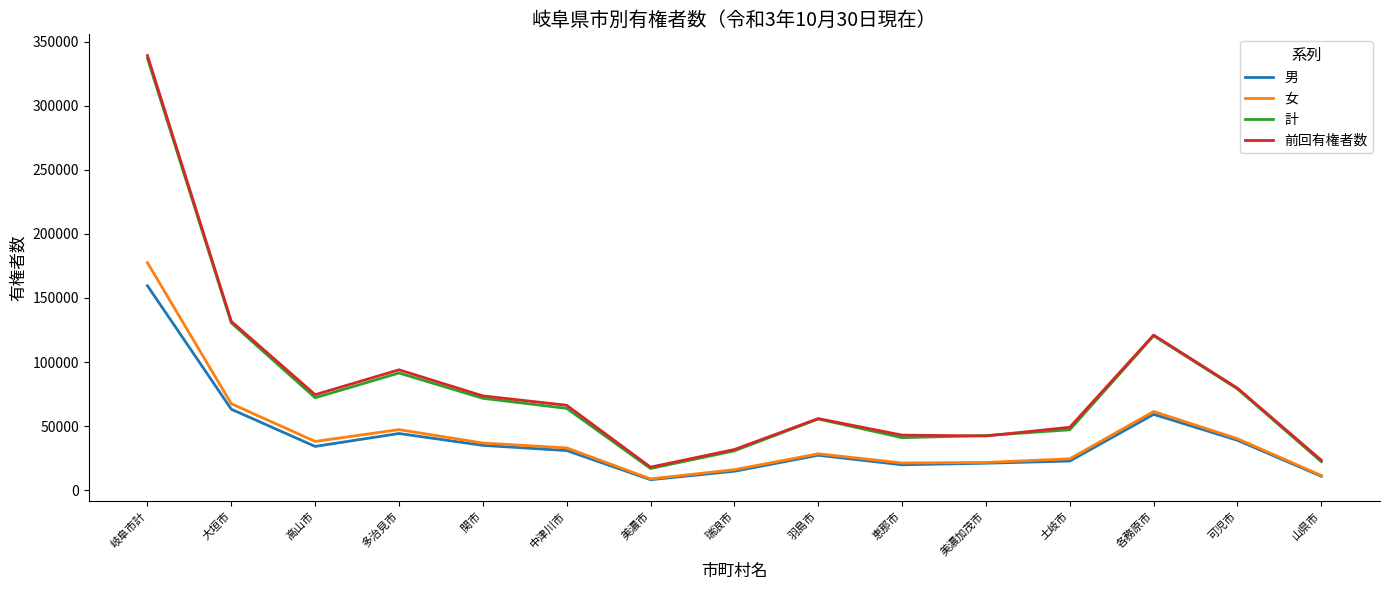

What value does the 計 series have at 美濃加茂市, to the nearest 50?

42600